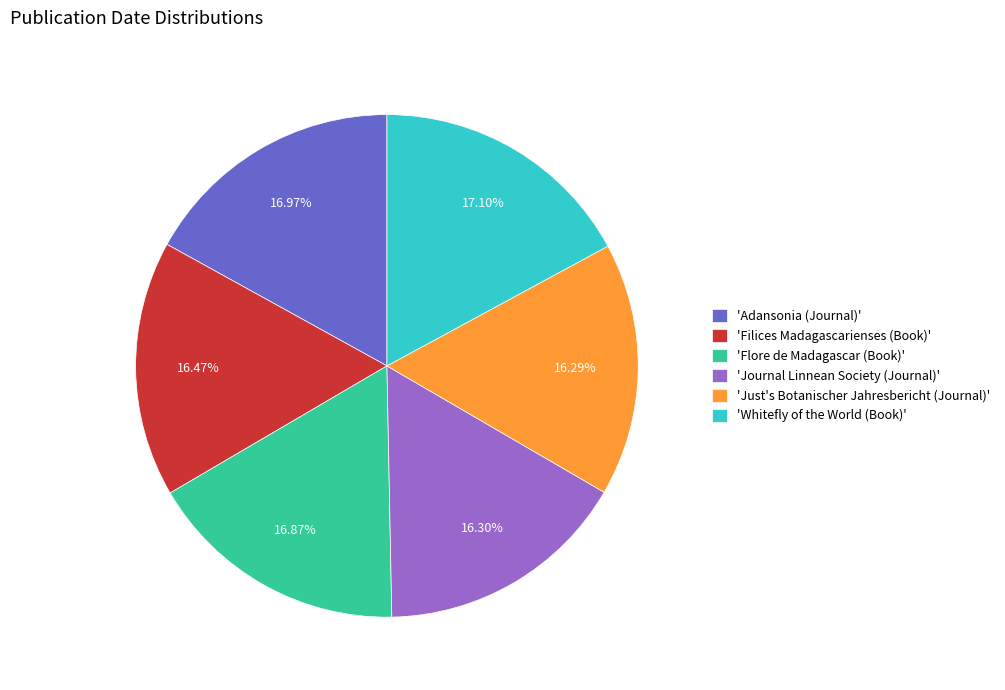

Does 'Filices Madagascarienses (Book)' represent more than half of the total?

No